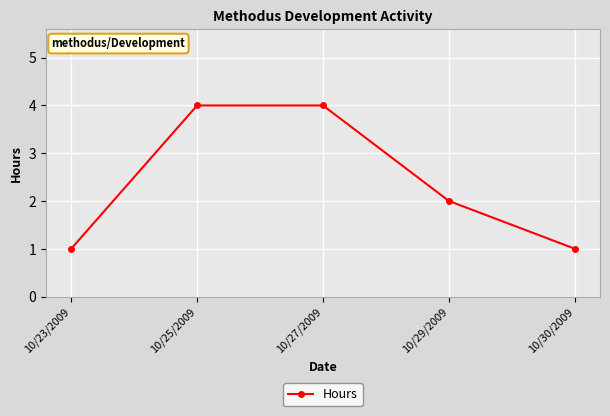

Reading right to left, extract all data points from this chart.

10/30/2009=1	10/29/2009=2	10/27/2009=4	10/25/2009=4	10/23/2009=1